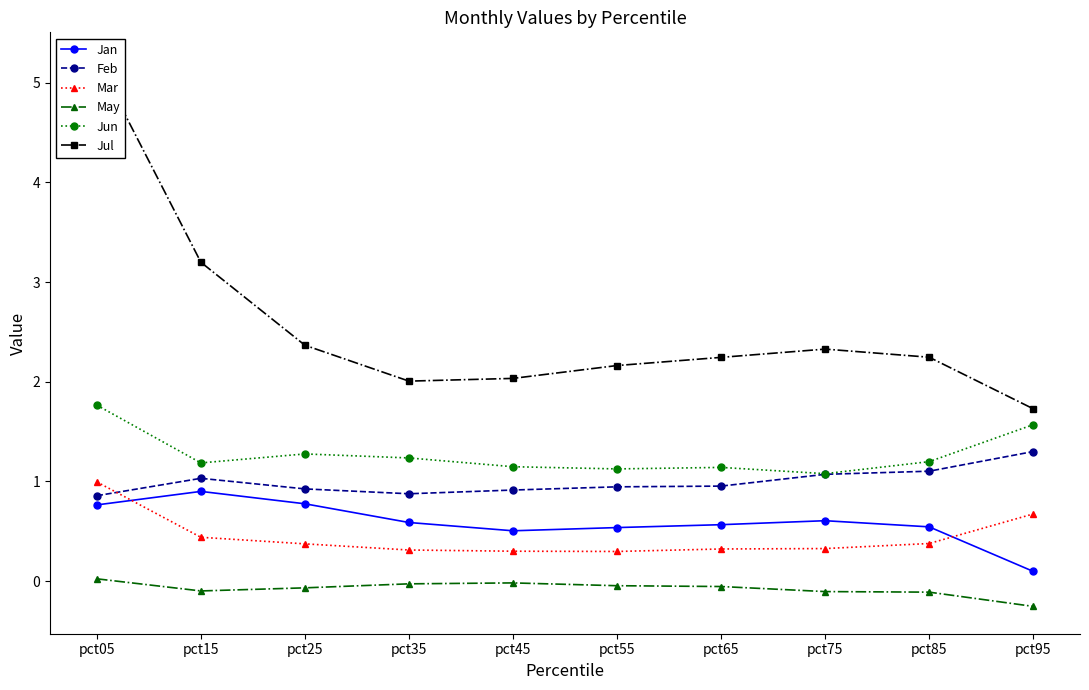

Does the chart display data point markers on the line(s)?

Yes